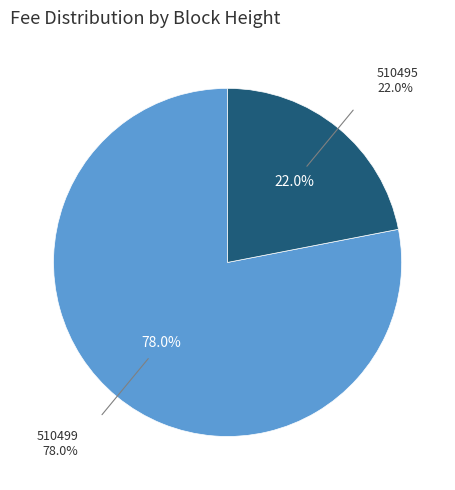

Is there any slice that represents more than half of the pie?

Yes